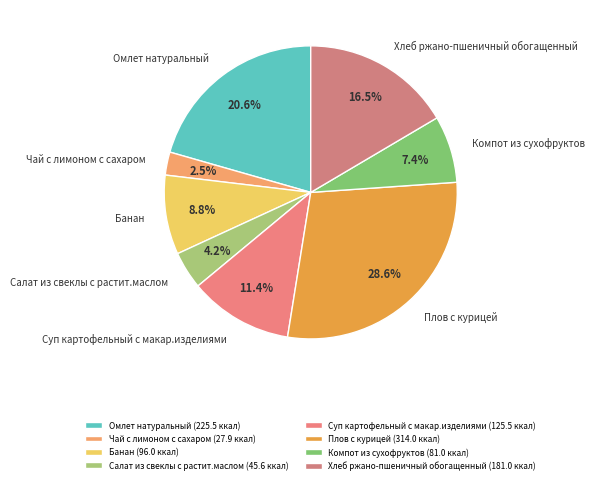

What percentage is the Плов с курицей slice, to the nearest percent?

29%